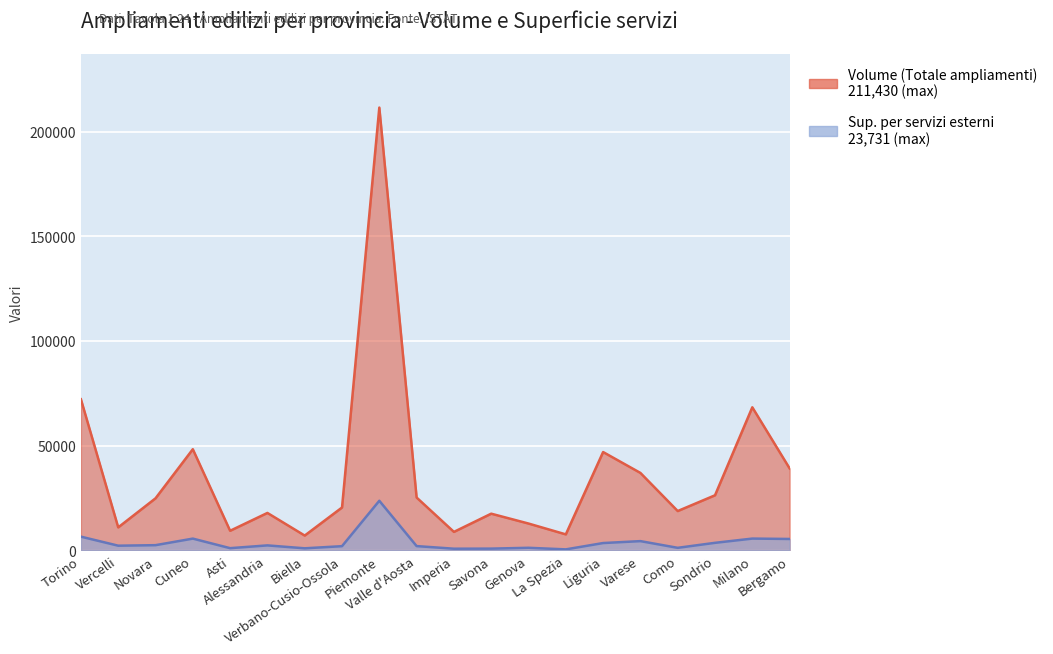

The value of Sup. per servizi esterni at Imperia is 848. True or false?

True